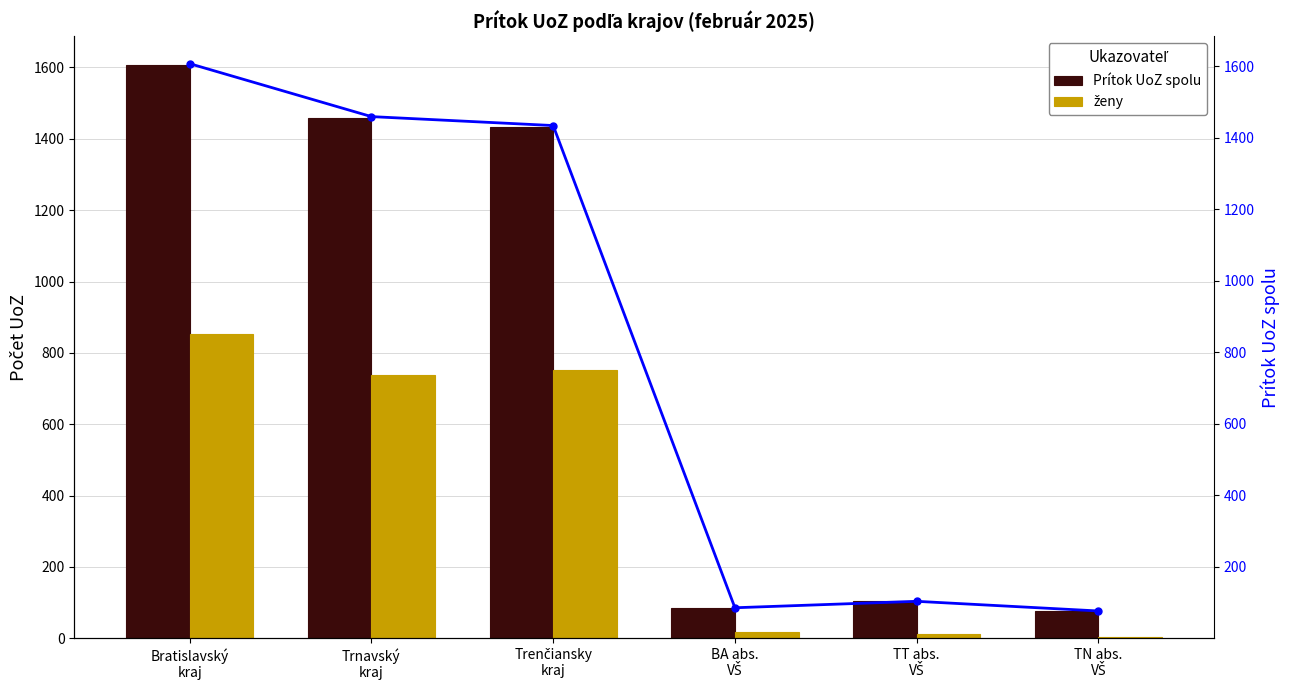

At Trenčiansky
kraj, list the series in order from largest to smallest.

Prítok UoZ spolu, Prítok UoZ spolu (línia), ženy